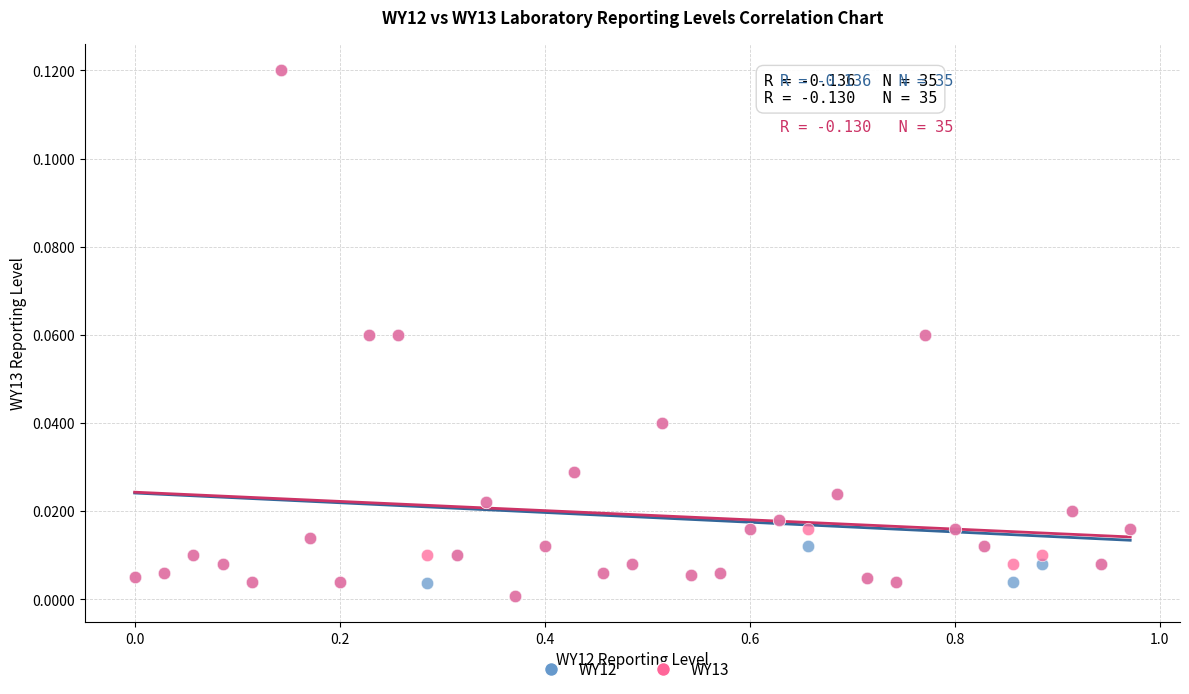

What are all the series names shown in the legend?

WY12, WY13